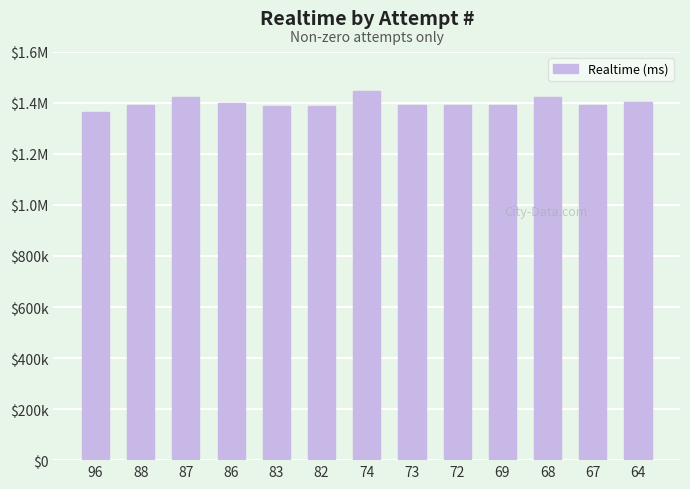

Are the bars horizontal?

No